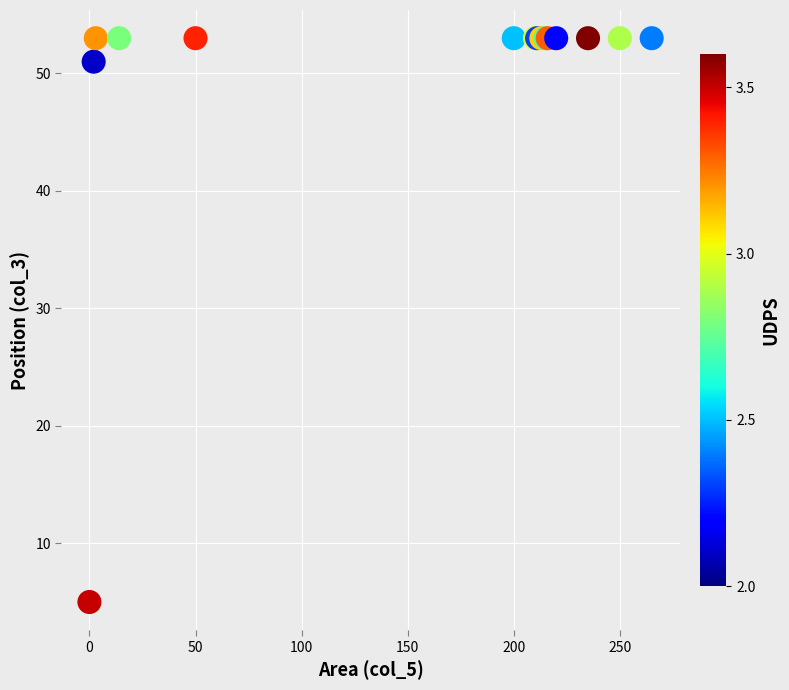

What Y value in the scatter plot is closest to 29?

51